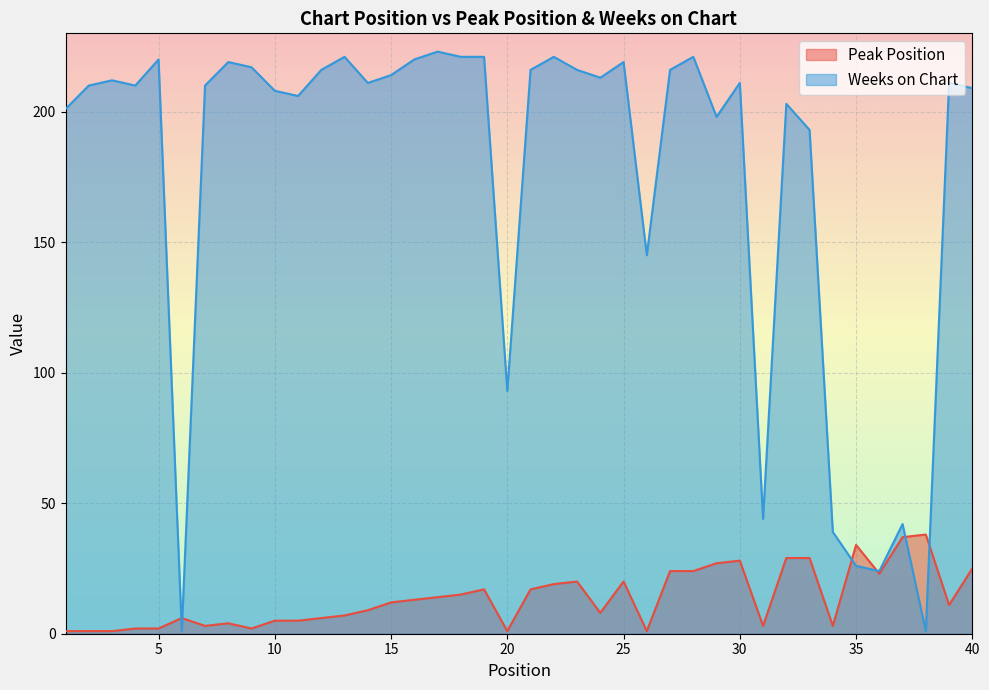

Reading right to left, list all the values displayed in this chart.

Peak Position: 25	11	38	37	23	34	3	29	29	3	28	27	24	24	1	20	8	20	19	17	1	17	15	14	13	12	9	7	6	5	5	2	4	3	6	2	2	1	1	1
Weeks on Chart: 209	211	1	42	24	26	39	193	203	44	211	198	221	216	145	219	213	216	221	216	93	221	221	223	220	214	211	221	216	206	208	217	219	210	1	220	210	212	210	201